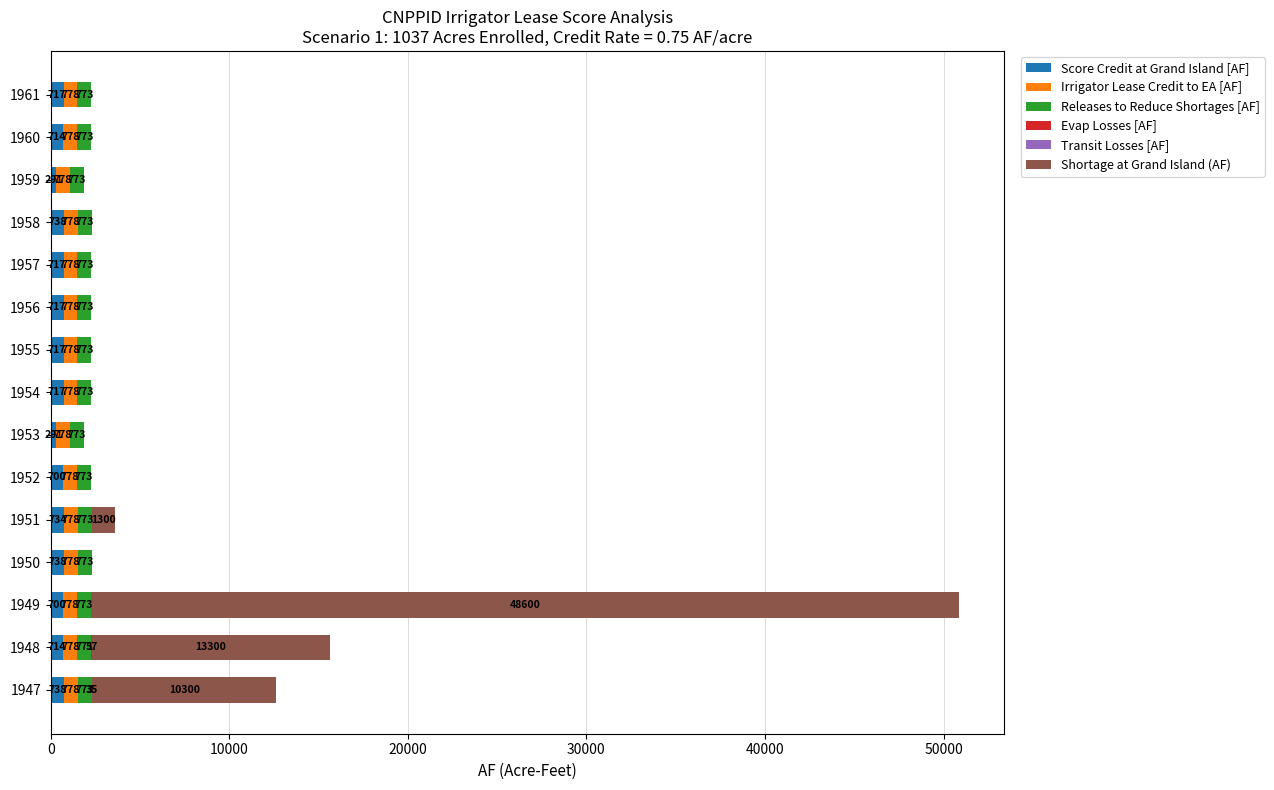

What is the maximum value for Score Credit at Grand Island [AF]?

738.2